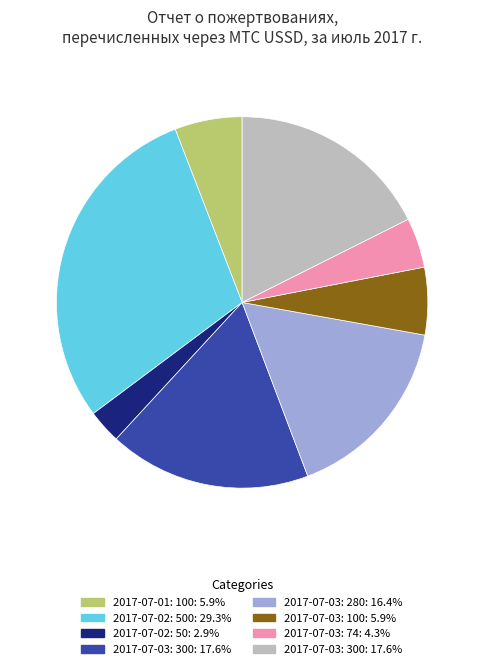

Count the number of slices in the pie.

8